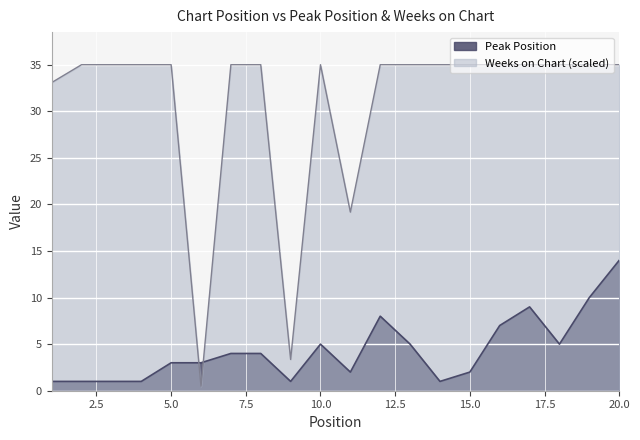

Where is Peak Position nearest to the value 7?

16